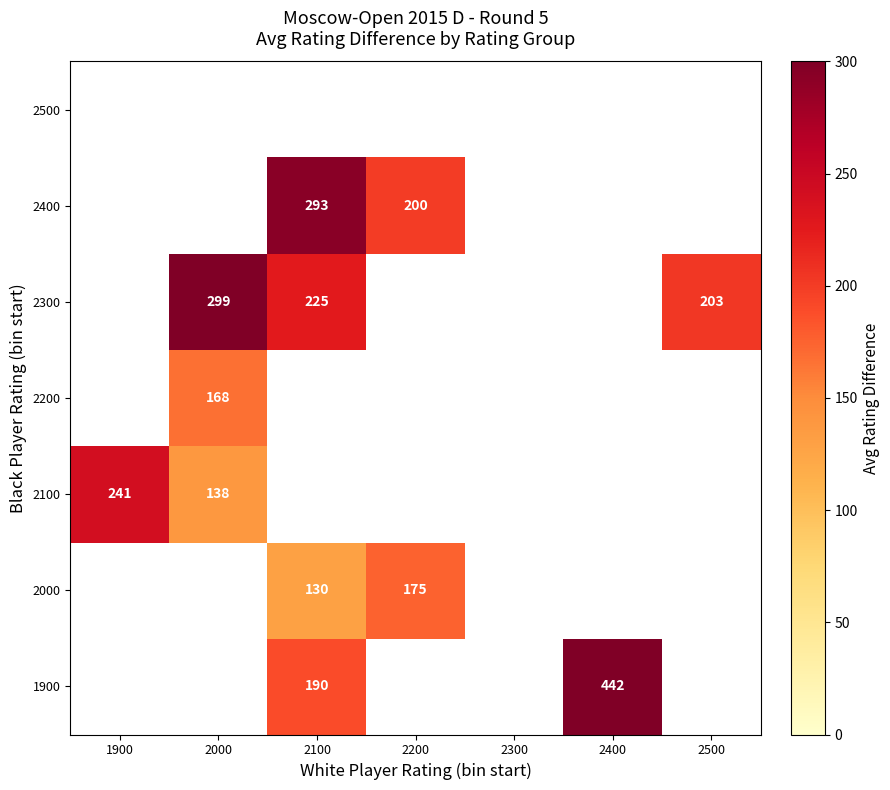

True or false: 1900 has a value of 156.4 at 2400.

False